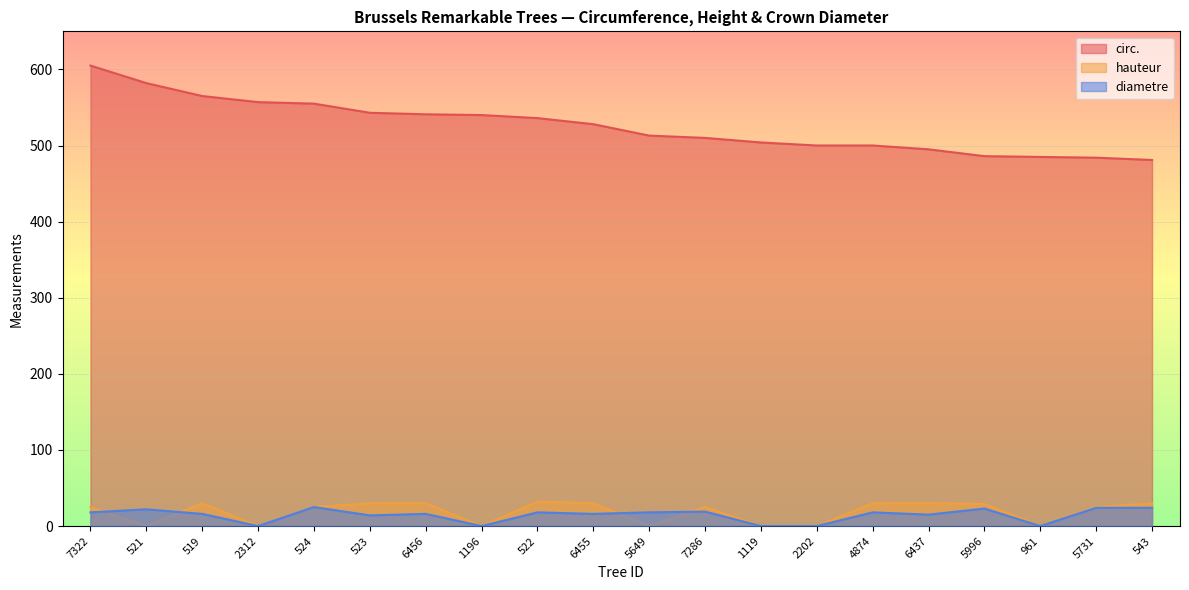

Rank the series at 519 from highest to lowest value.

circ., hauteur, diametre